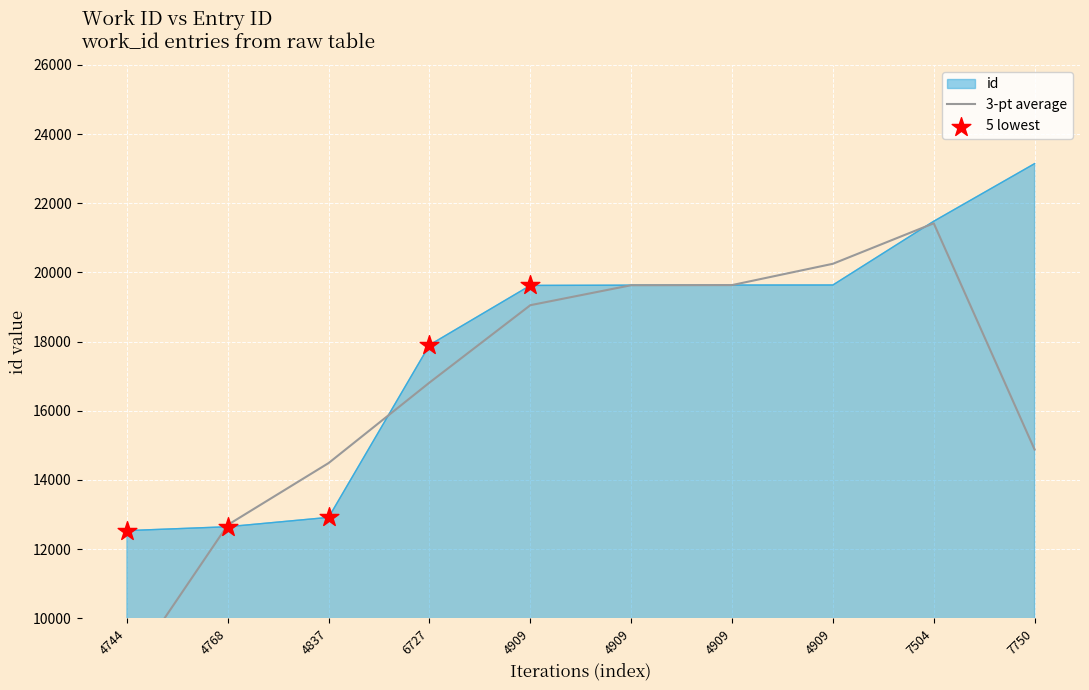

Between 4768 and 4909, which is larger?

4909